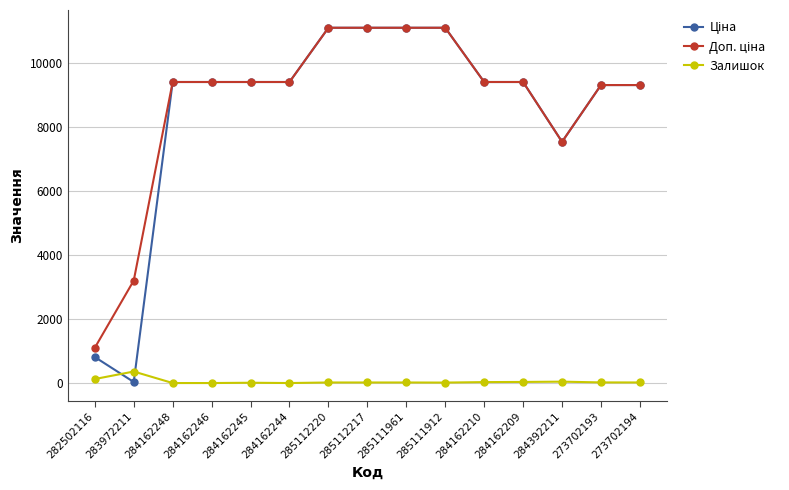

True or false: Залишок has more than 1 points higher than both neighbors.

True